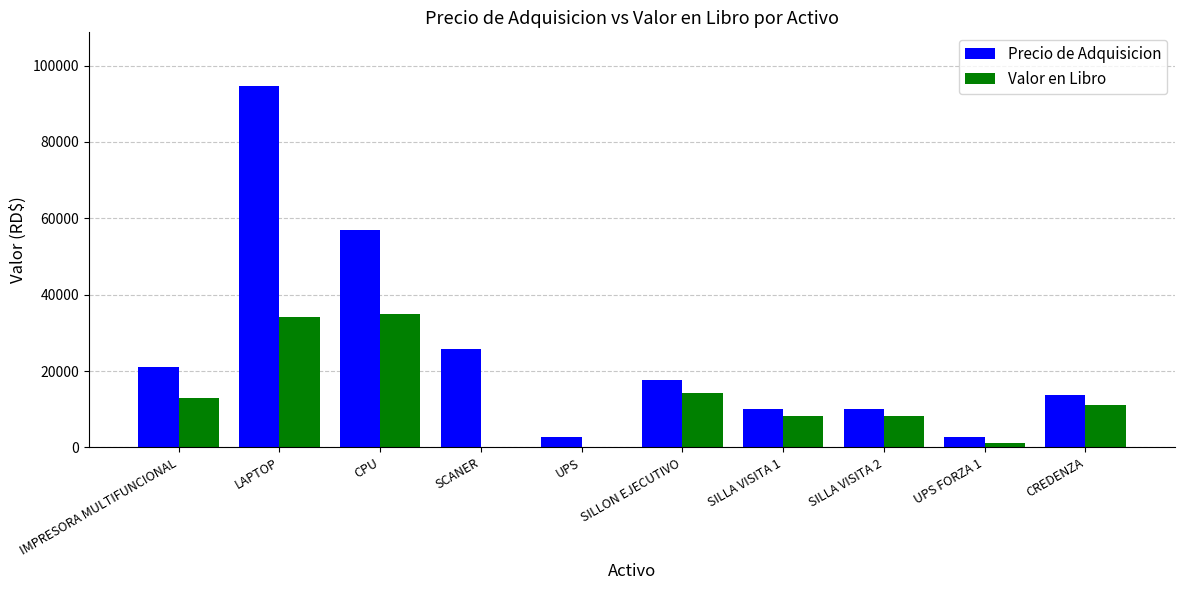

Between IMPRESORA MULTIFUNCIONAL and SILLA VISITA 1, which series saw the biggest shift?

Precio de Adquisicion